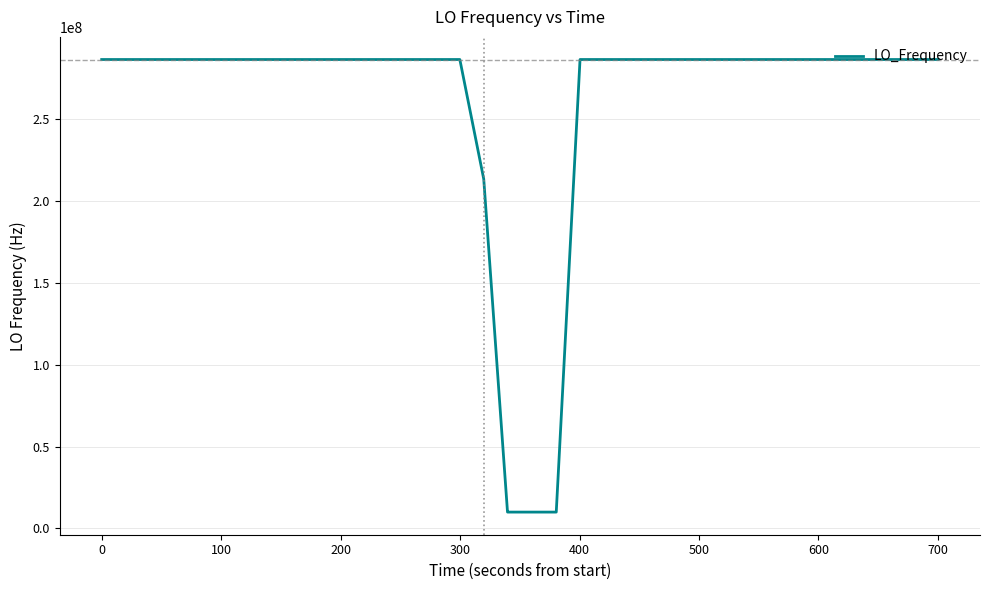

What is the smallest value displayed?

10000001.8